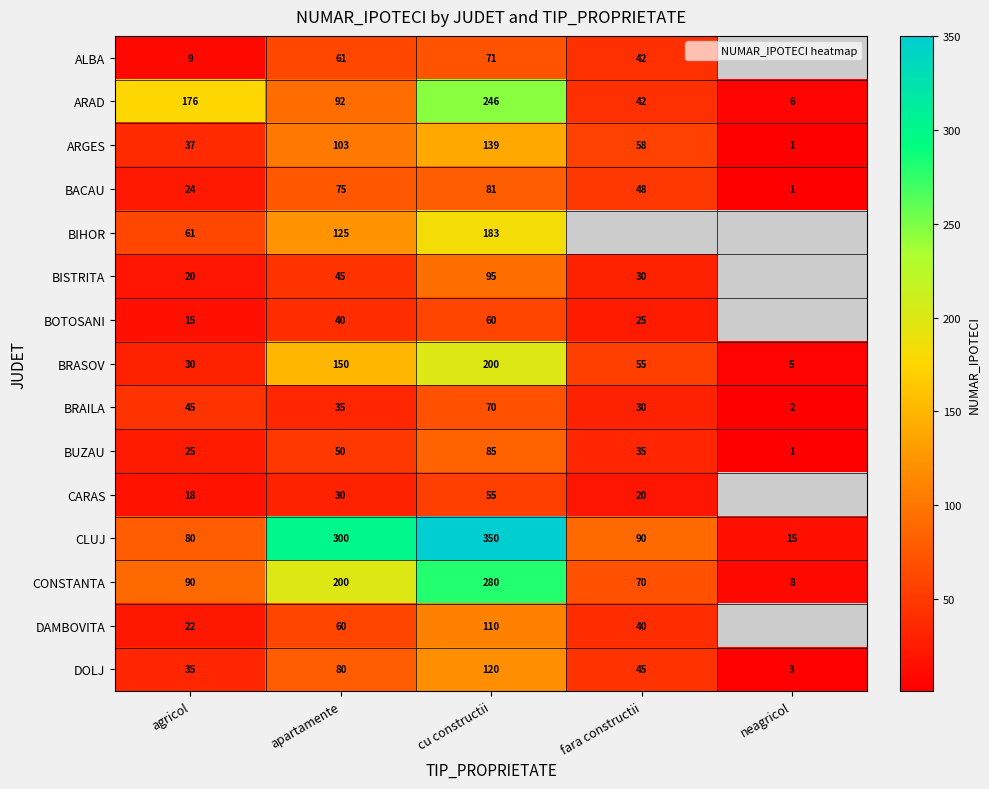

Is it true that BISTRITA equals 34.5 at agricol?

False